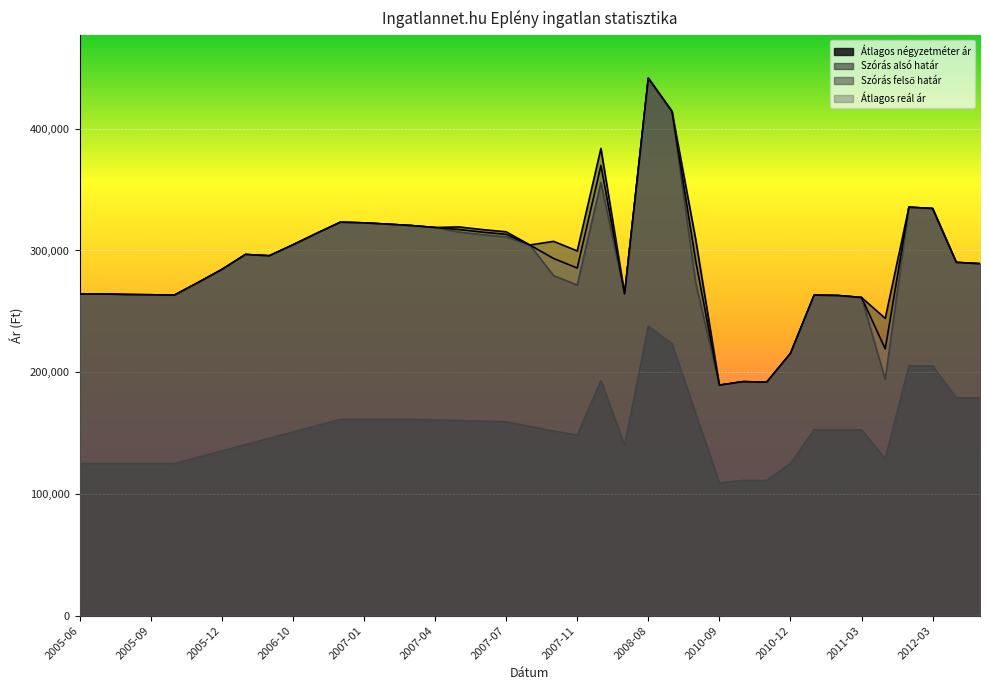

Which series changed the most between 2006-10 and 2010-10?

Szórás alsó határ